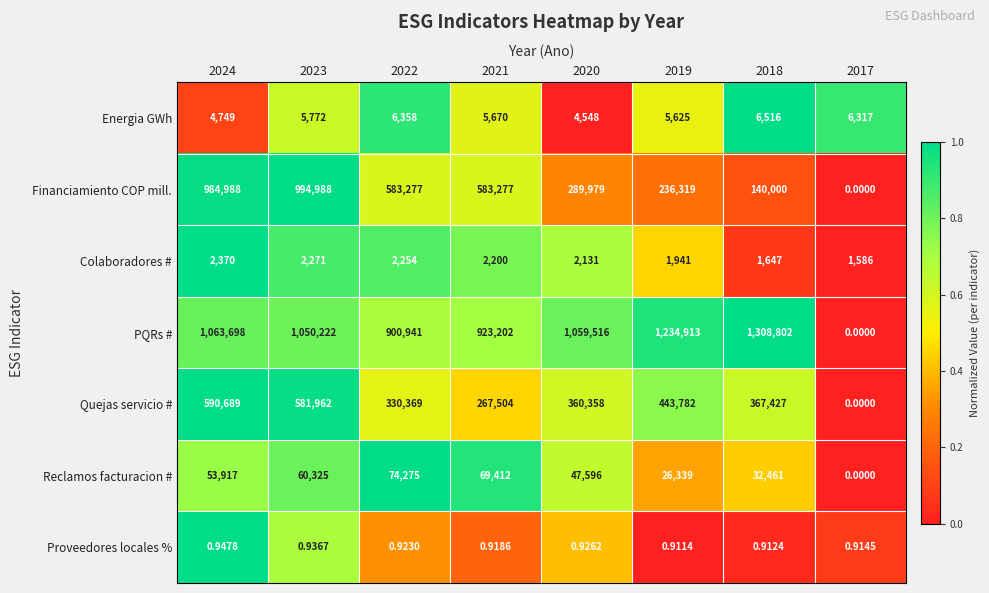

Which series has the largest total across all categories?

PQRs #